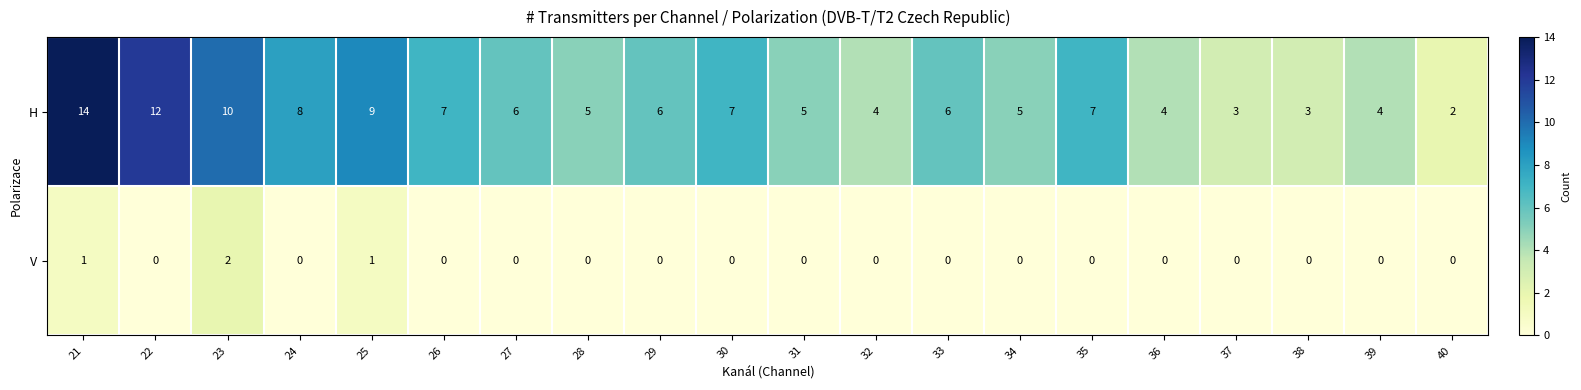

How many distinct data groups are displayed?

2